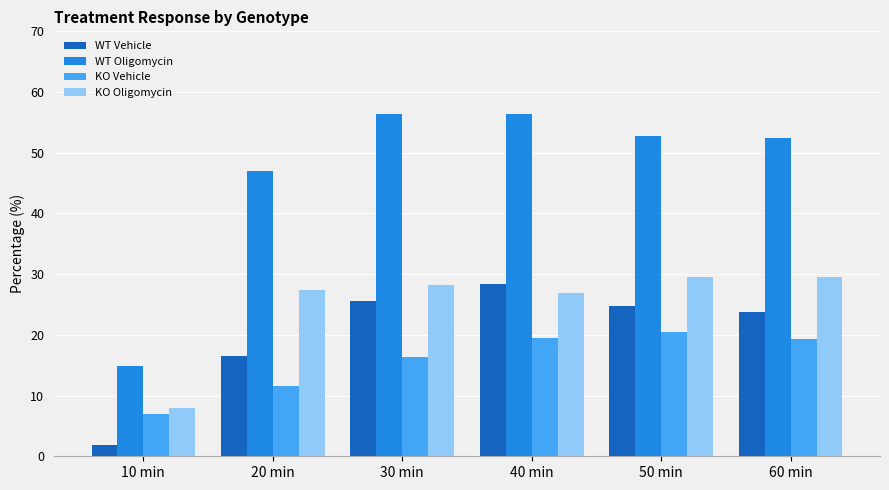

The value of KO Vehicle at 30 min is 16.4. True or false?

True